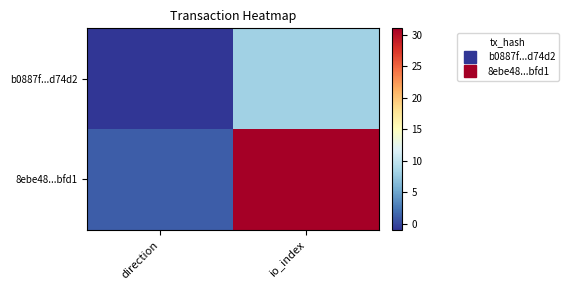

What is the spread (max minus min) of values at direction?

2